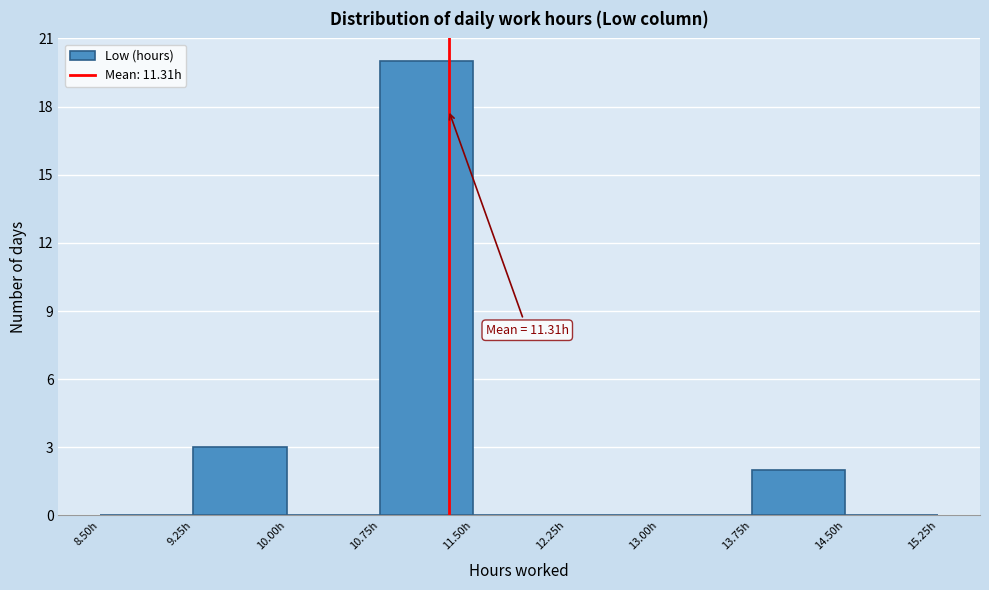

Which range on the x-axis has the tallest bar?

10.75 to 11.50